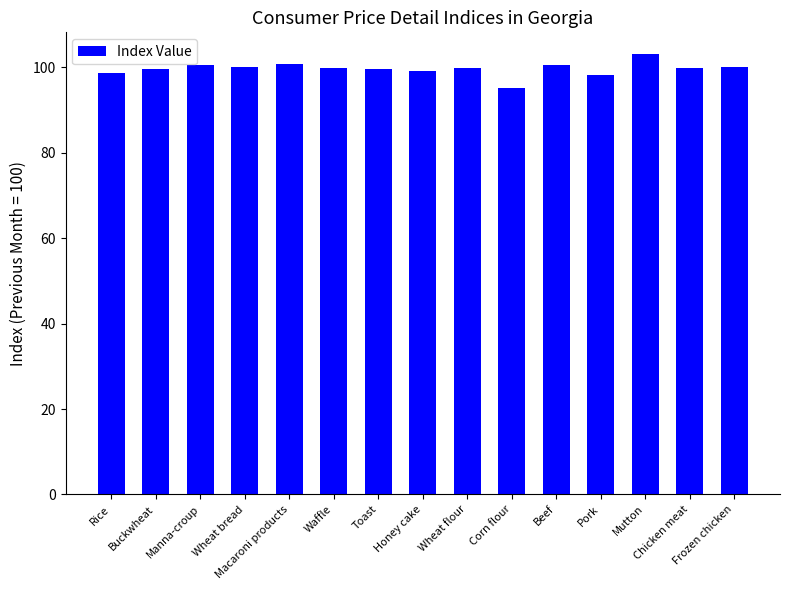

Is it true that the value at Chicken meat is 99.8?

True